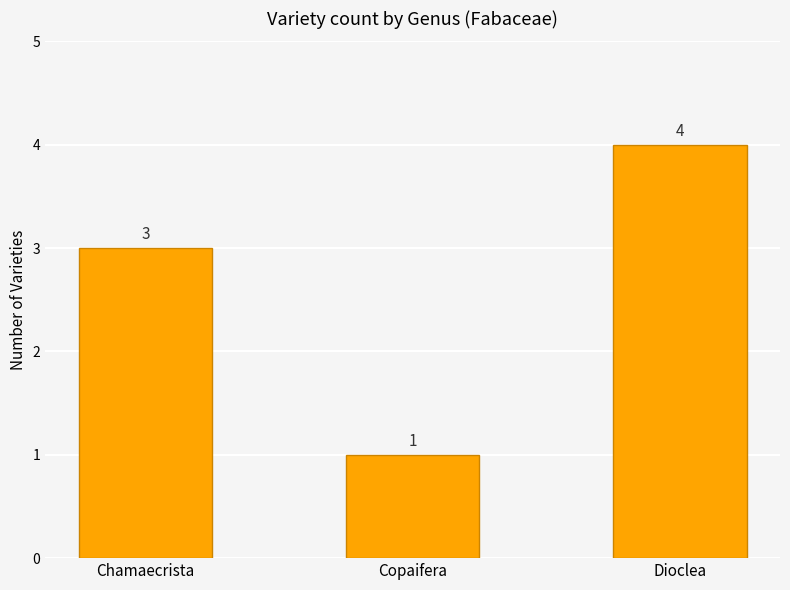

What is the value of the 3rd bar from the left?

4